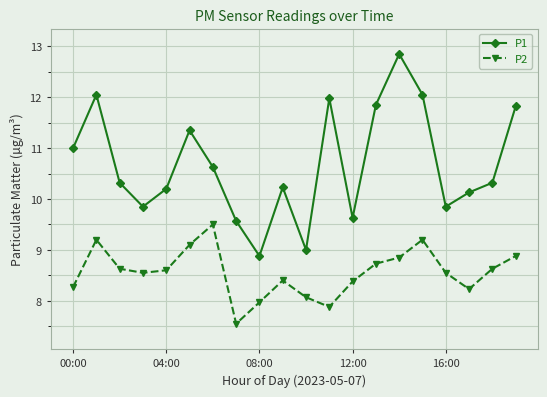

Which series has the widest spread of values?

P1